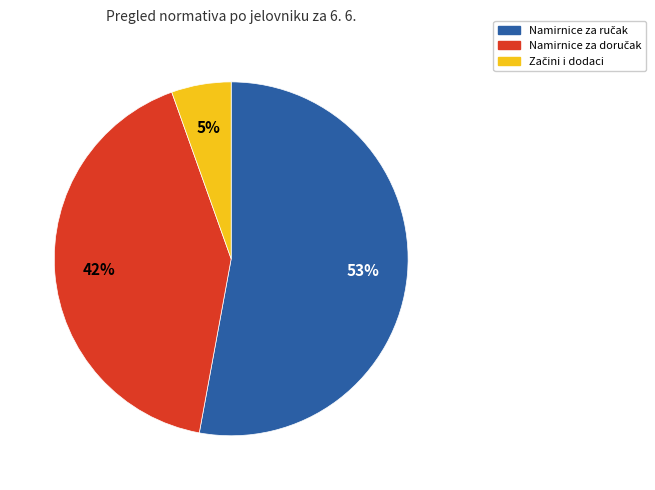

How many segments does this pie chart have?

3